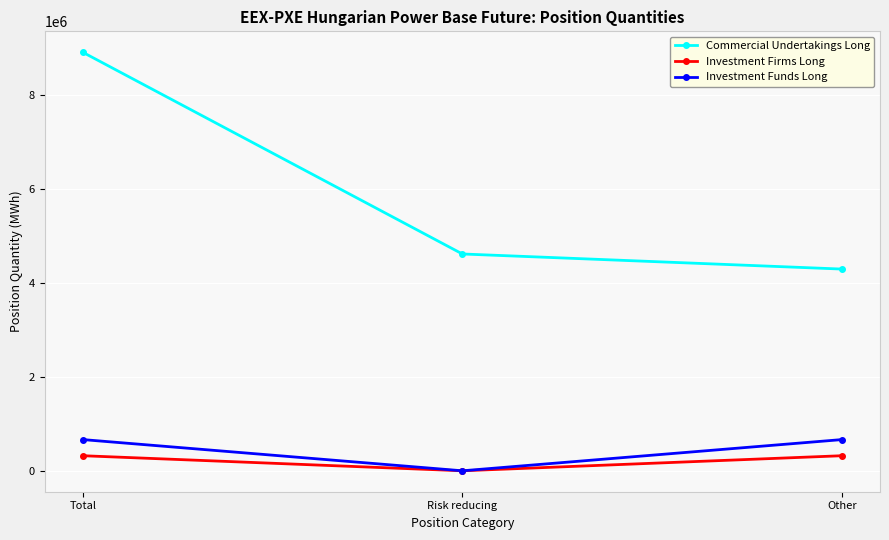

What is the label of the 1st point from the left?

Total